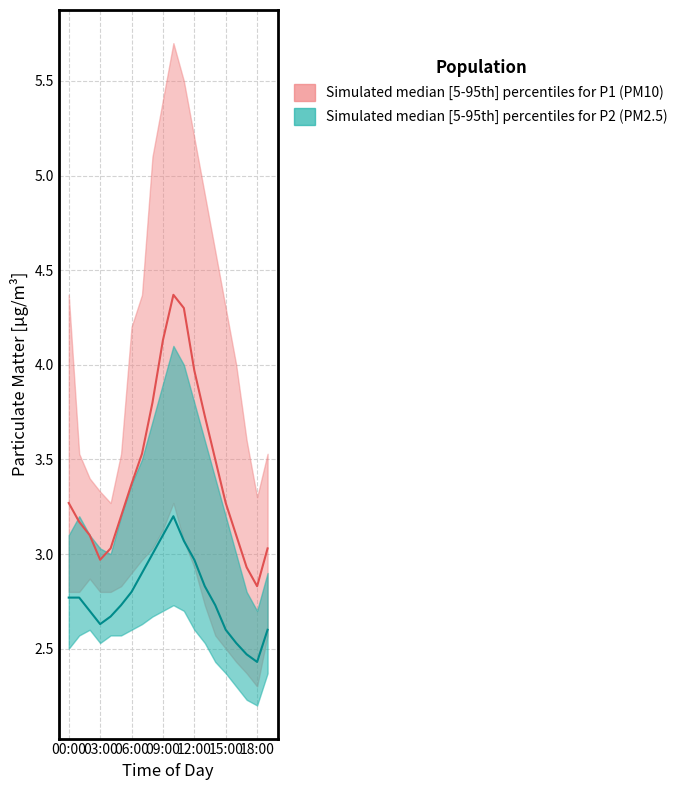

In P1_median, how many points are higher than both neighbors (excluding endpoints)?

1